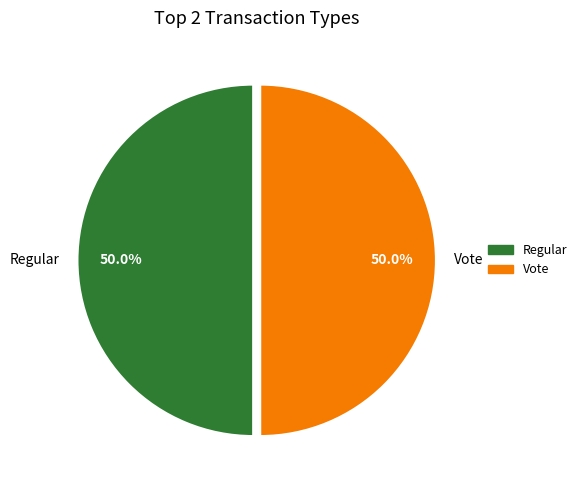

What percentage do Regular and Vote together represent?

100.0%